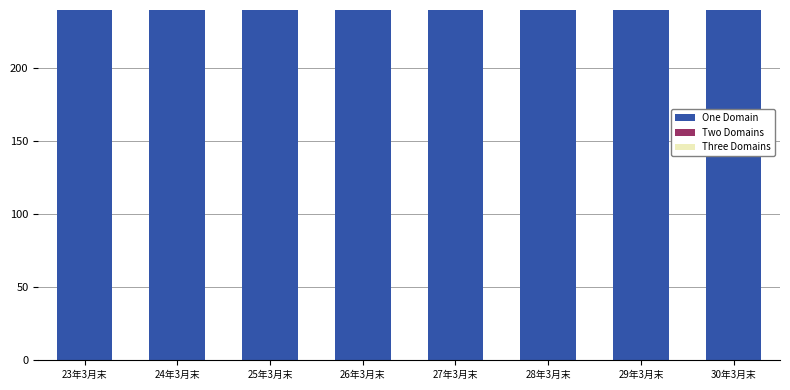

Which series has the largest total across all categories?

One Domain